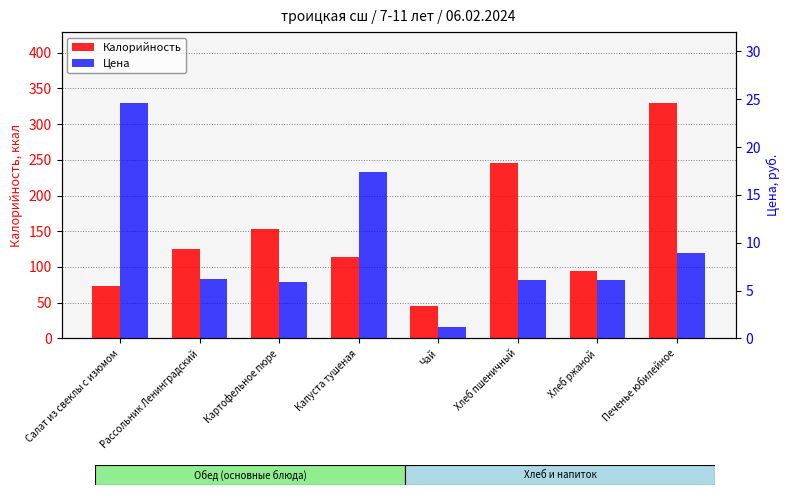

What is the label of the 2nd bar from the left?

Рассольник Ленинградский